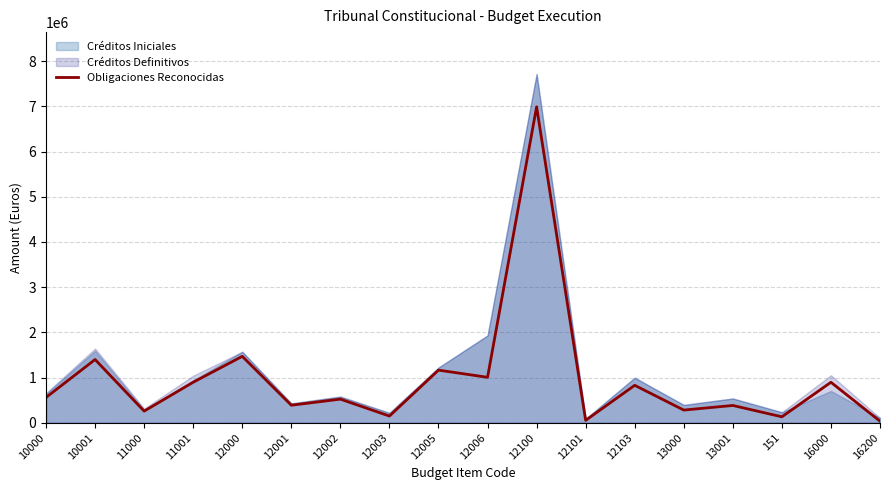

Read the value at 16000.

896855.2